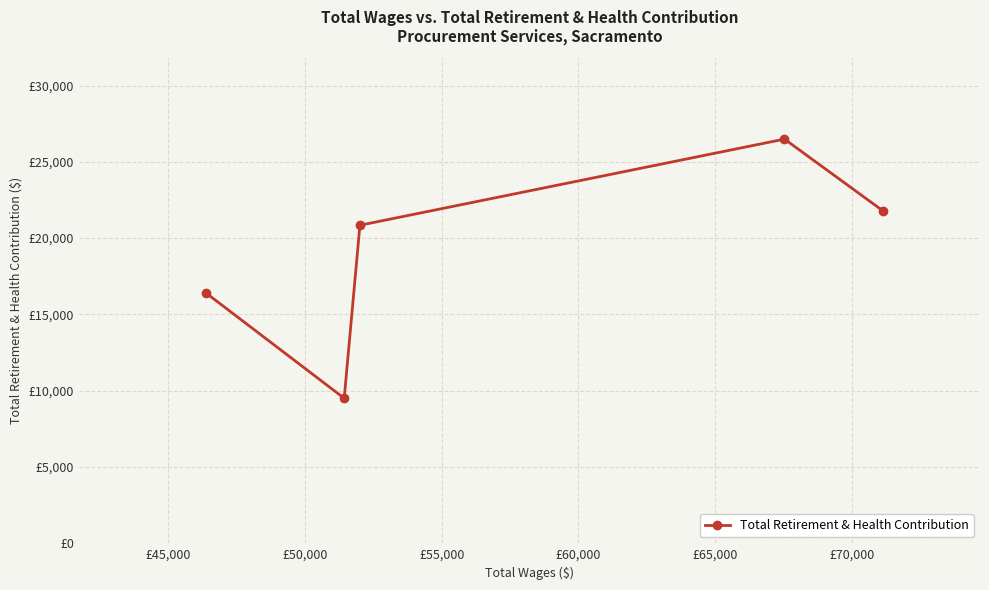

Does the chart have visible grid lines?

Yes